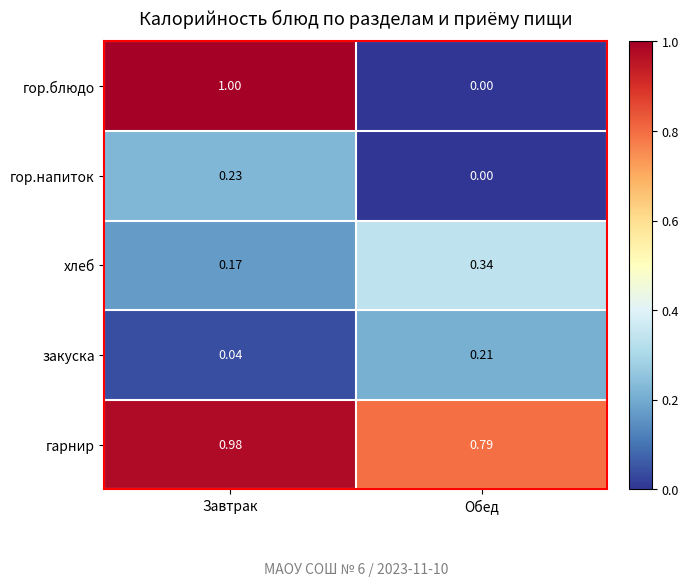

At which label is гарнир closest to 0?

Обед